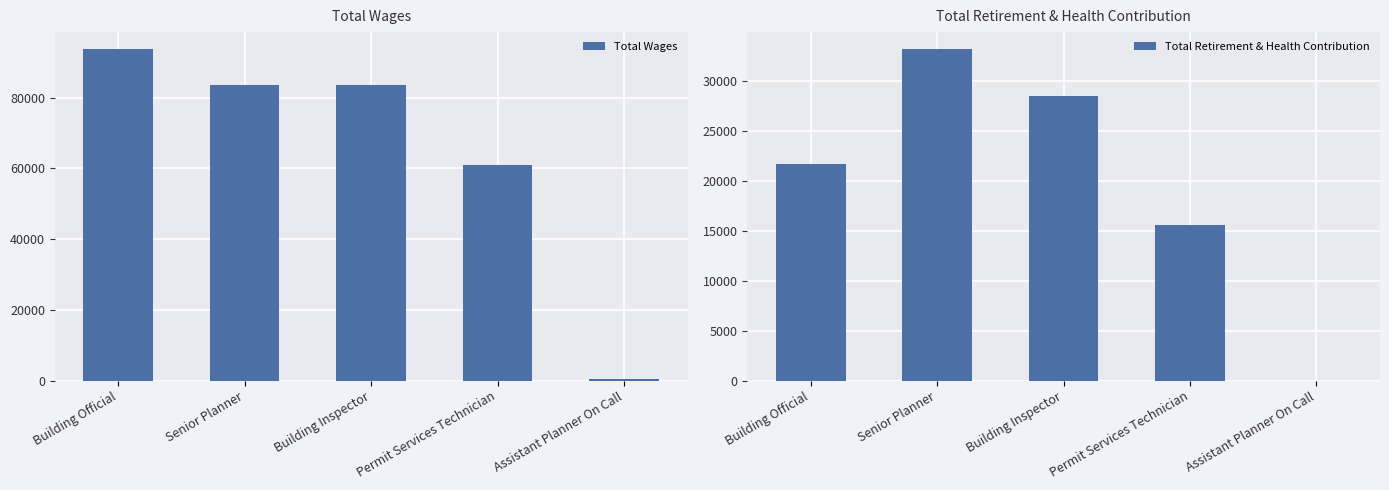

What are all the series names shown in the legend?

Total Wages, Total Retirement & Health Contribution